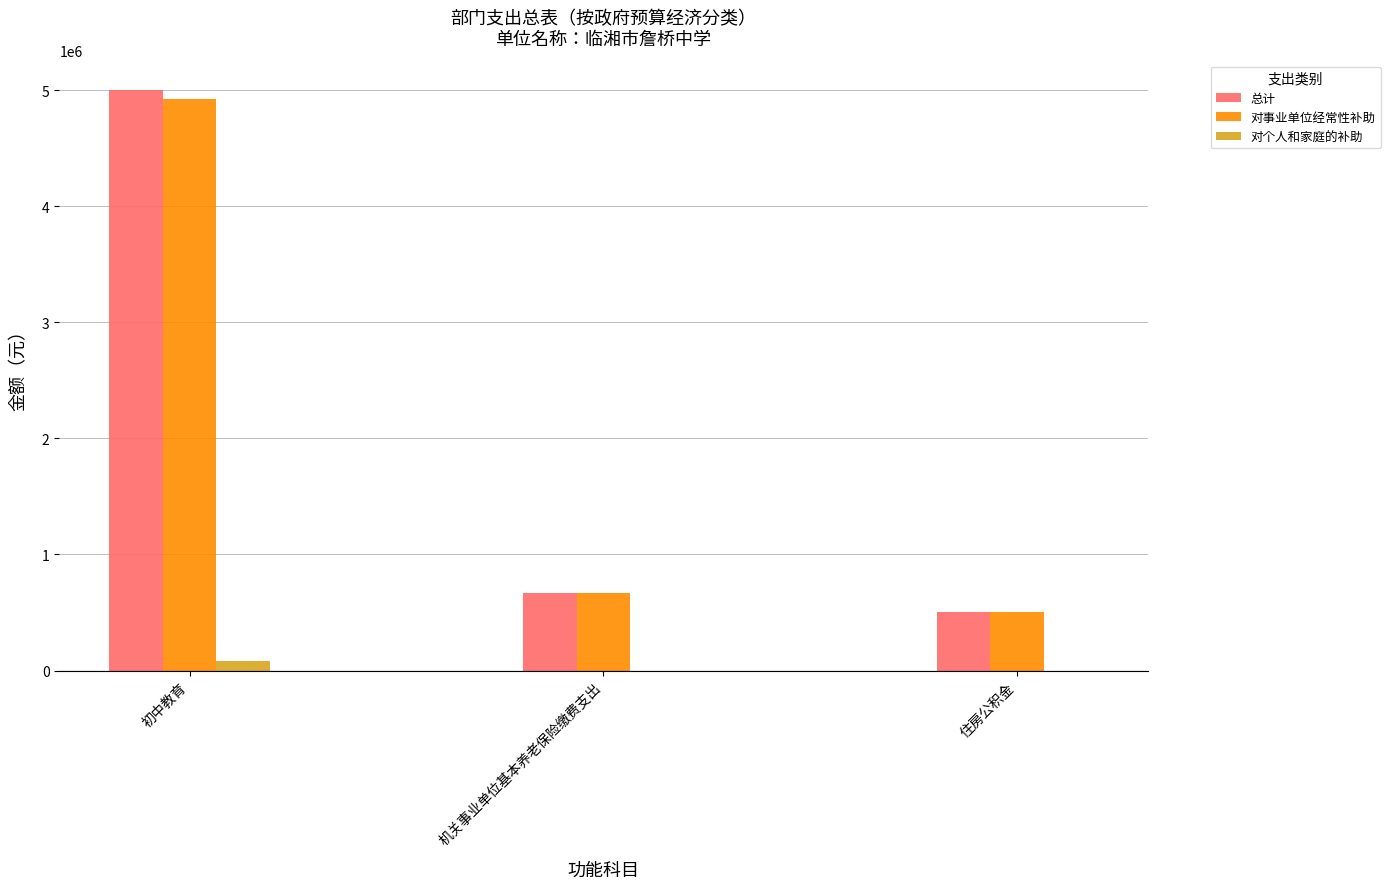

Between 初中教育 and 住房公积金, which series saw the biggest shift?

总计